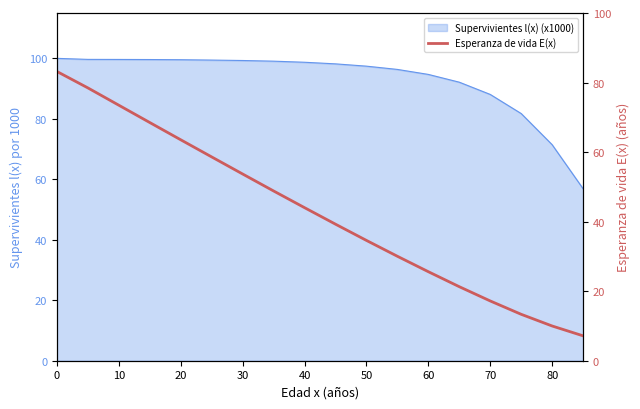

What is the average value?

42.8